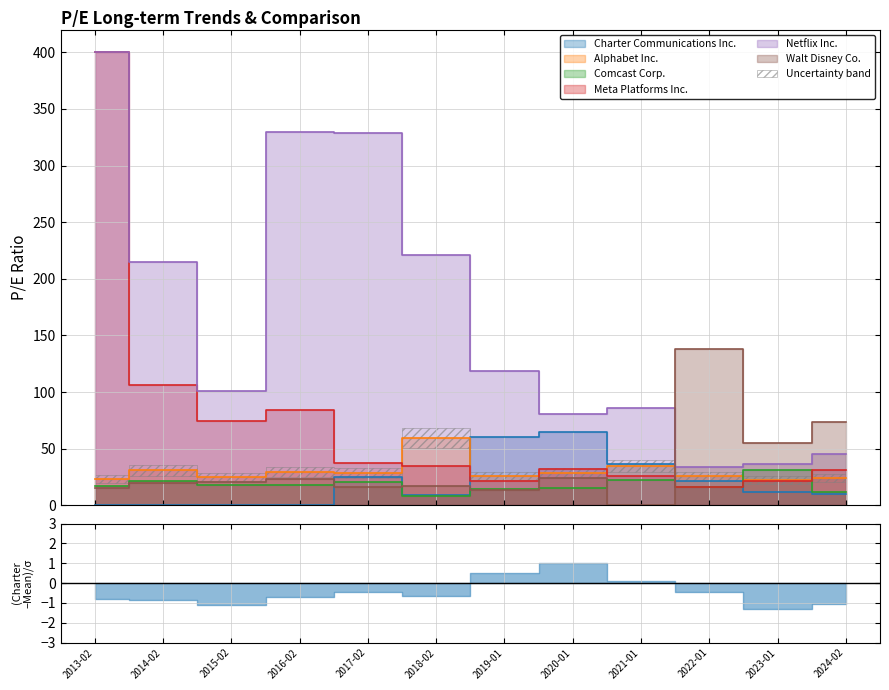

What is the sum of the Charter Communications Inc. values at 2019-01 and 2013-02?

60.6